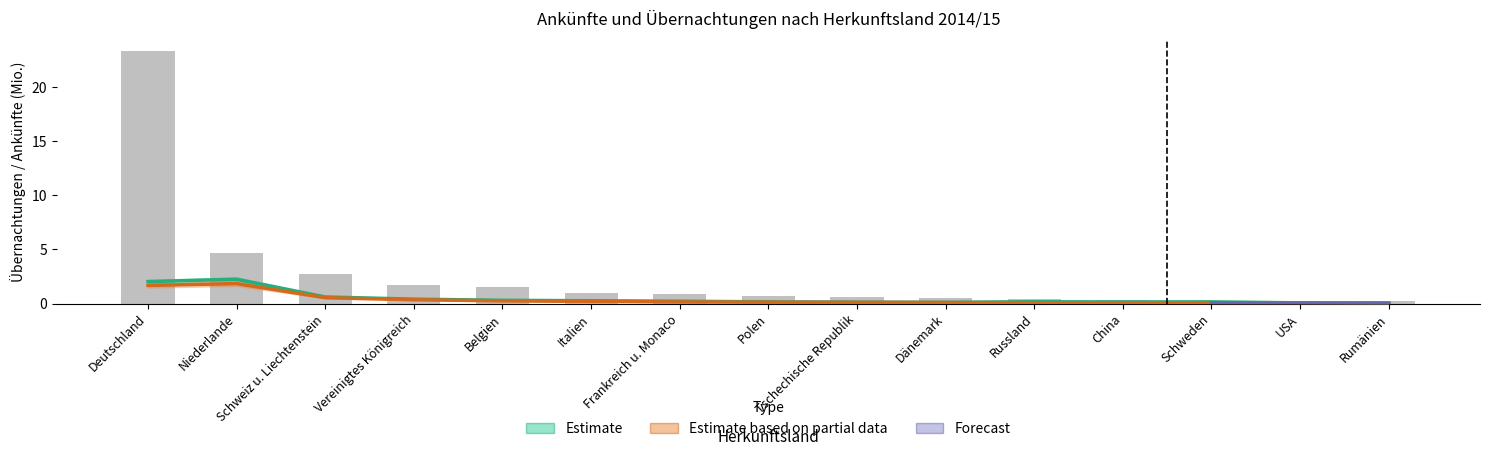

What is the label of the 7th bar from the left?

Frankreich u. Monaco